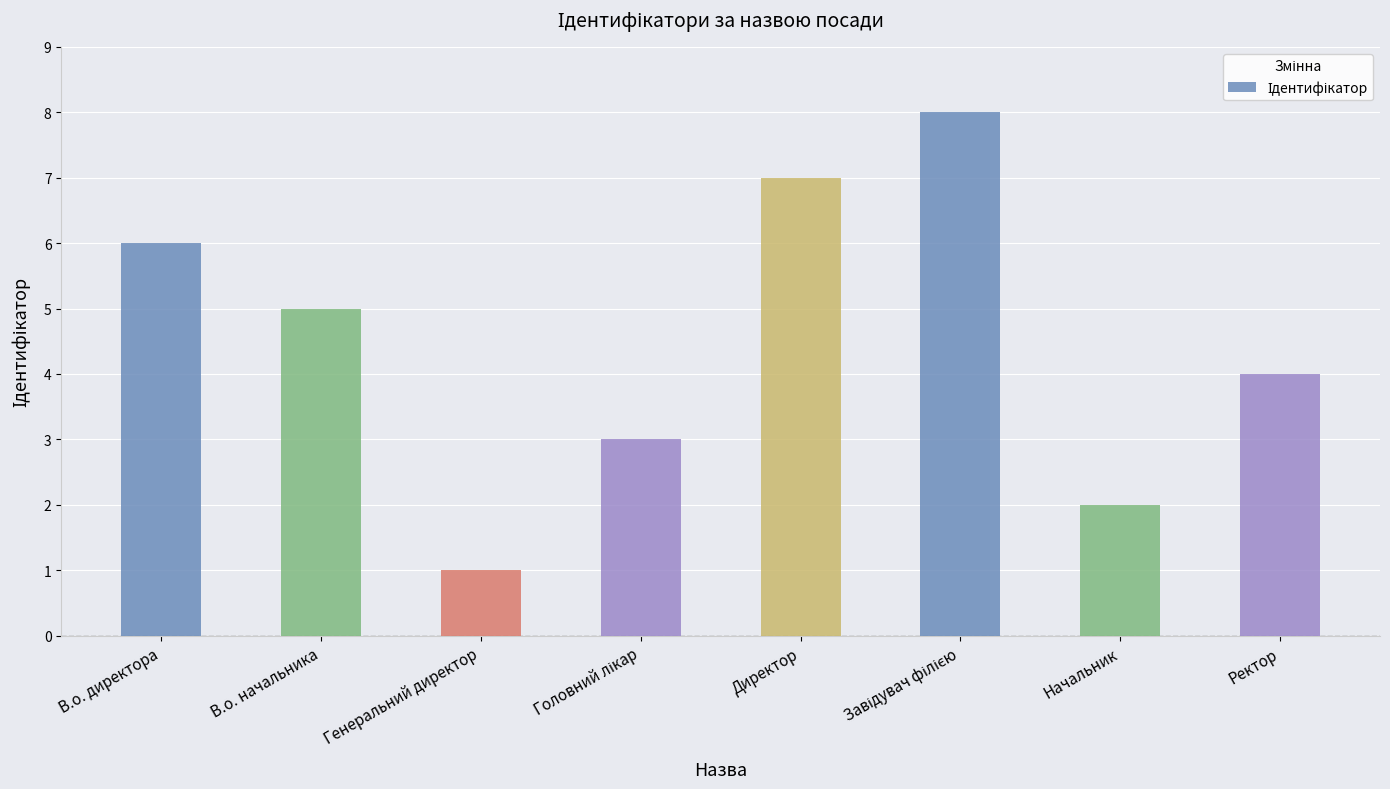

What is the difference between the values at Генеральний директор and Директор?

6